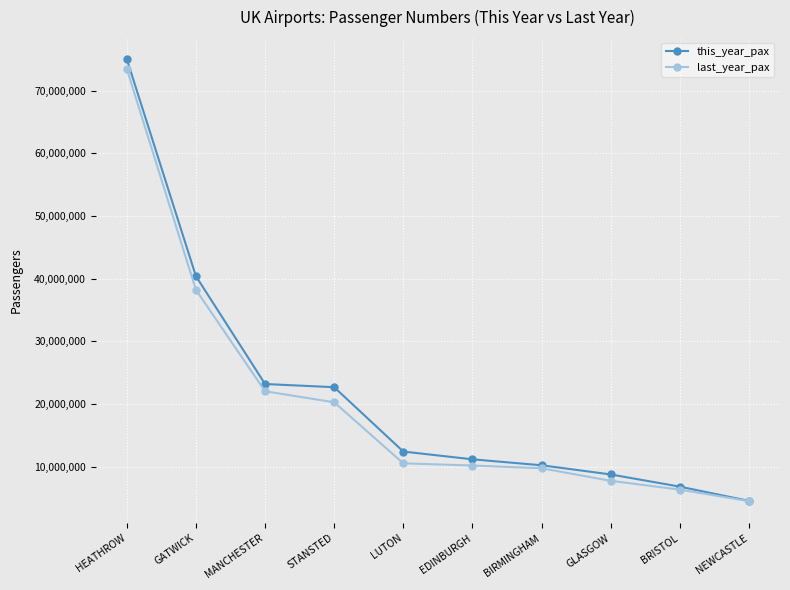

Which series has the widest spread of values?

this_year_pax